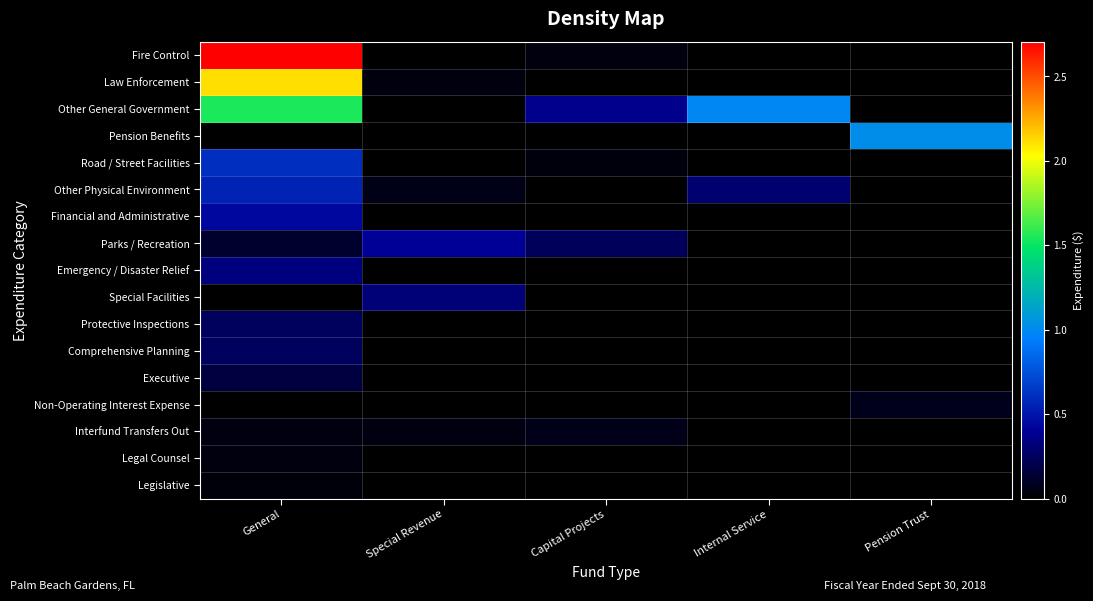

Between General and Internal Service, which series saw the biggest shift?

Fire Control